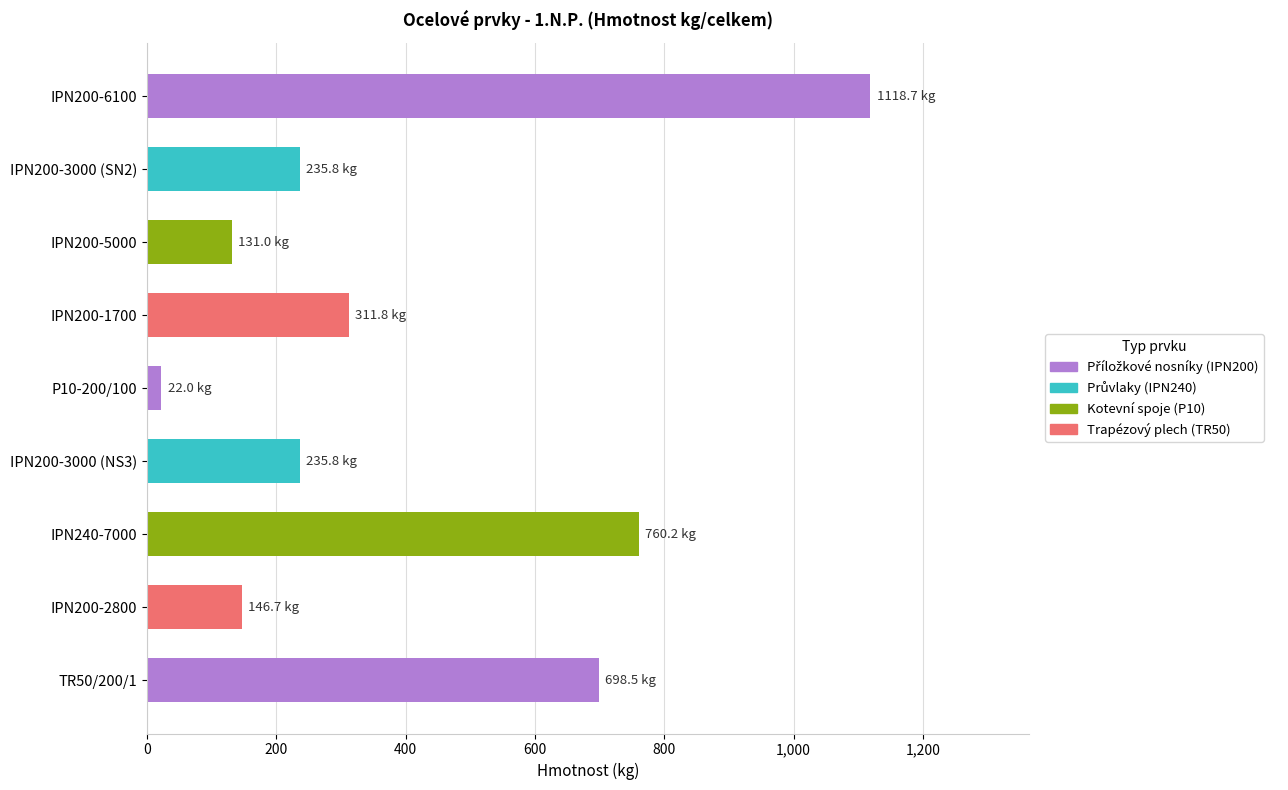

What is the average value?

406.7